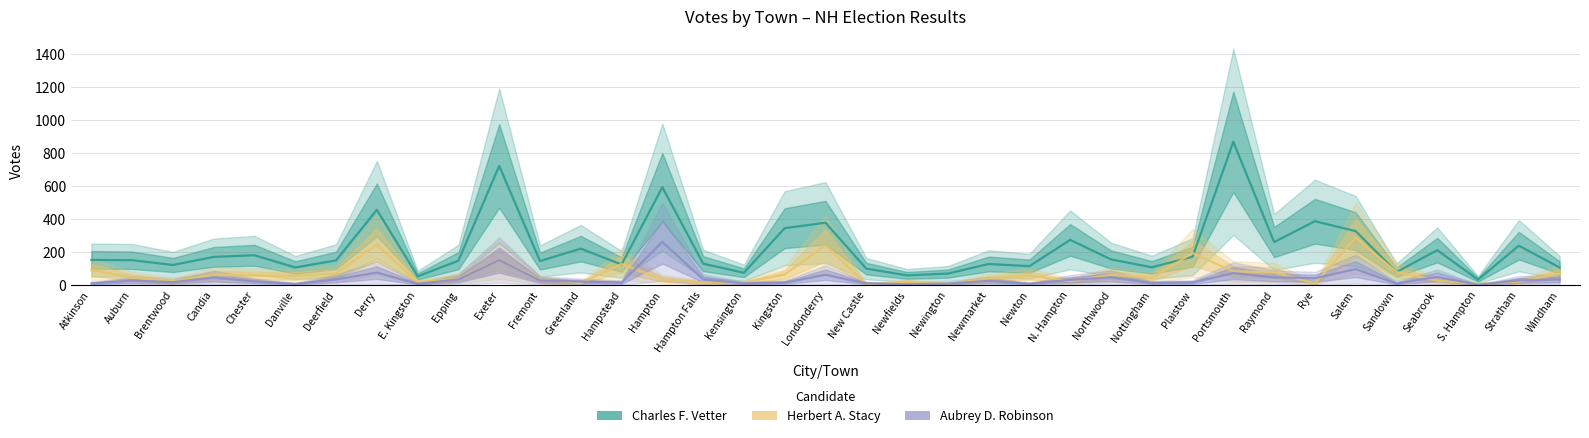

Where is the first local maximum for Charles F. Vetter?

Chester